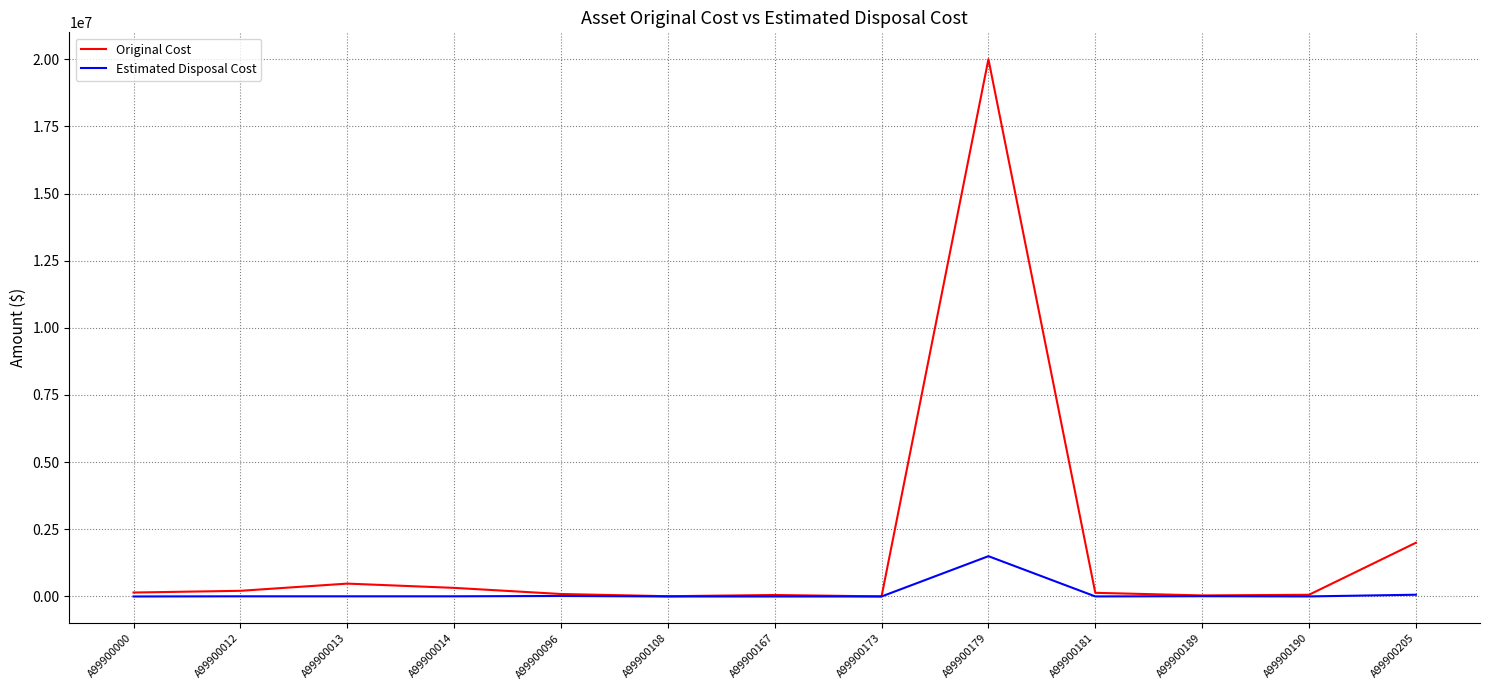

Which series changed the most between A99900179 and A99900205?

Original Cost